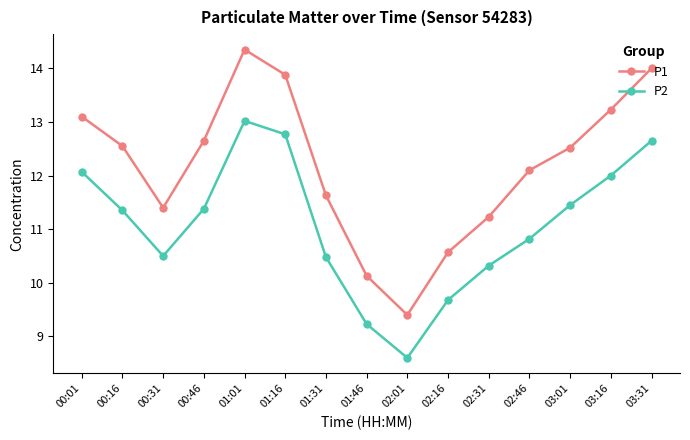

At 01:01, list the series in order from smallest to largest.

P2, P1